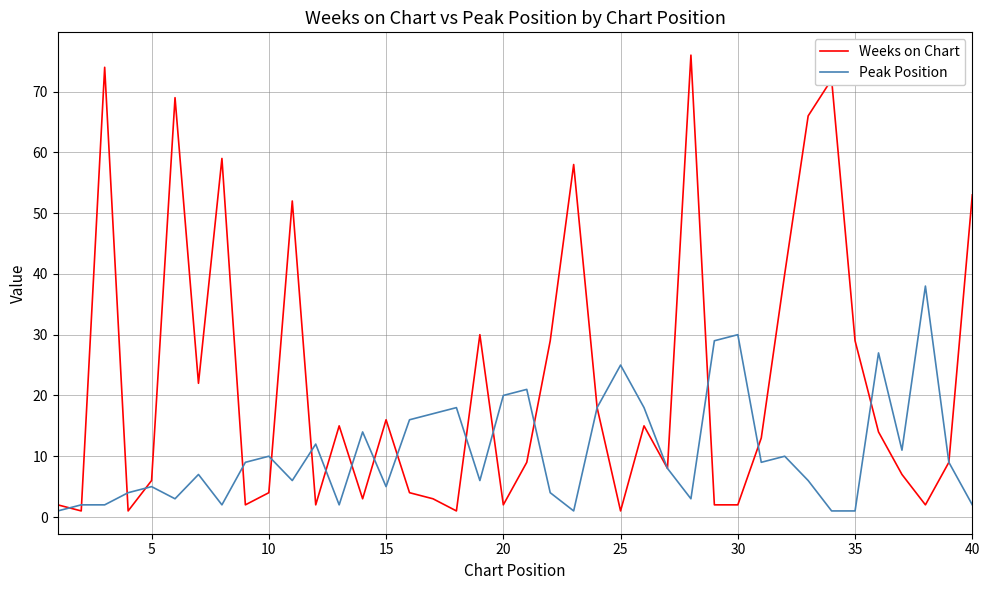

Reading left to right, what are all the values shown in this chart?

Weeks on Chart: 2	1	74	1	6	69	22	59	2	4	52	2	15	3	16	4	3	1	30	2	9	29	58	18	1	15	8	76	2	2	13	40	66	72	29	14	7	2	9	53
Peak Position: 1	2	2	4	5	3	7	2	9	10	6	12	2	14	5	16	17	18	6	20	21	4	1	18	25	18	8	3	29	30	9	10	6	1	1	27	11	38	9	2